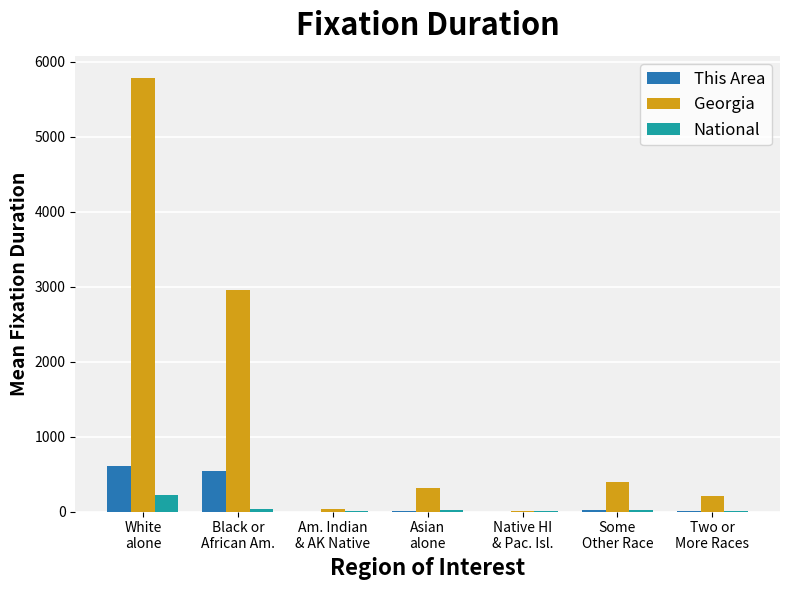

What is the sum of all National values?

308.7